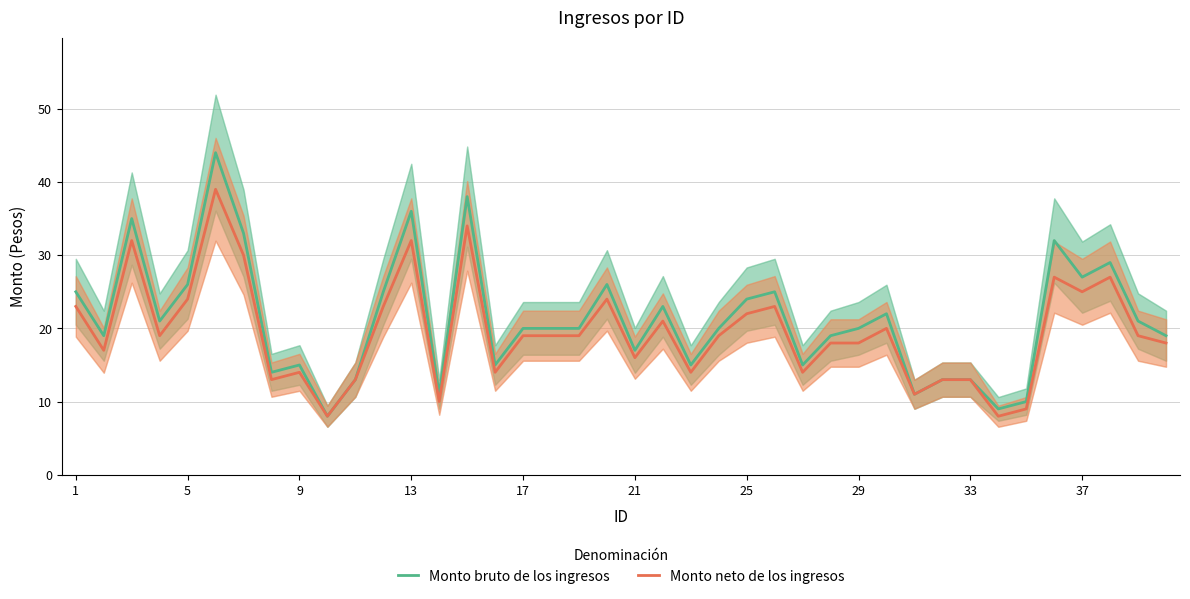

Count the number of categories in the chart.

40